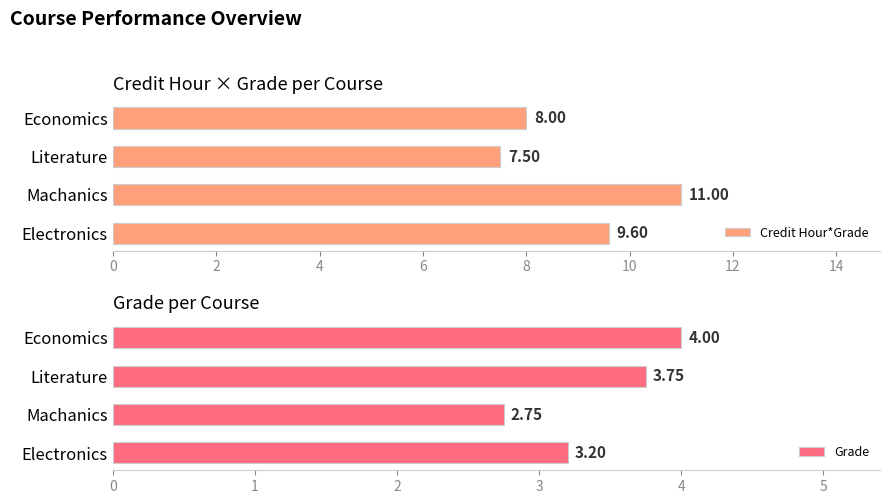

Which category has the highest value in the Credit Hour*Grade series?

Machanics